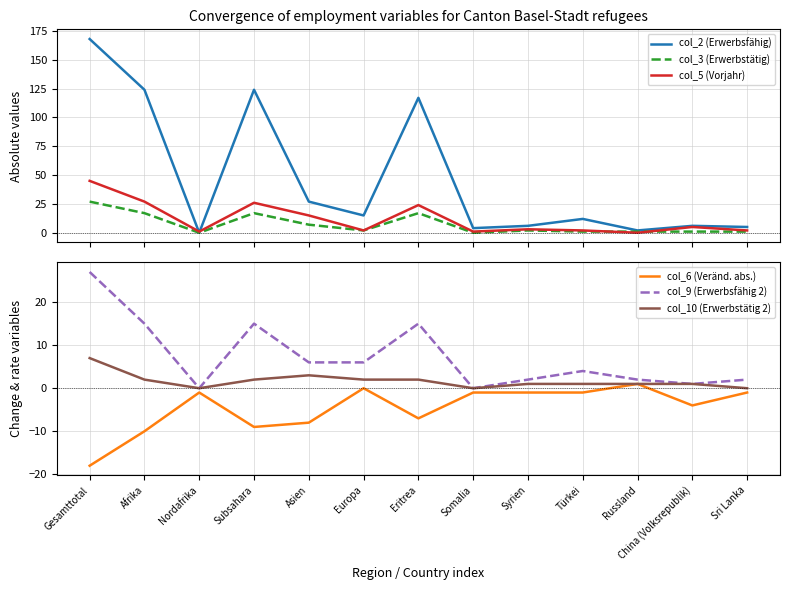

What is the difference between the highest and lowest values at Gesamttotal?

186